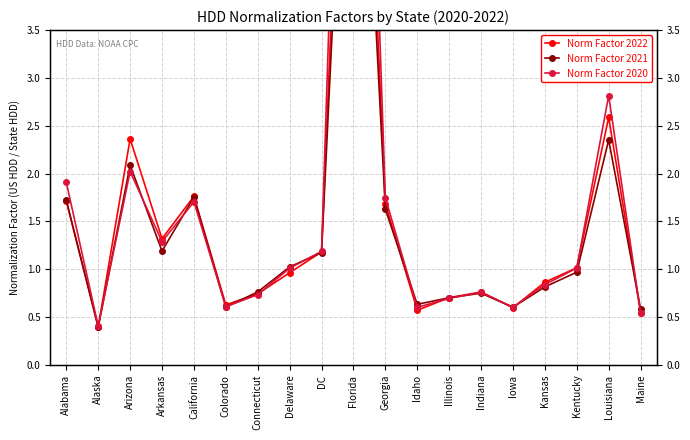

Rank the series by their average value, from highest to lowest.

Norm Factor 2020, Norm Factor 2022, Norm Factor 2021